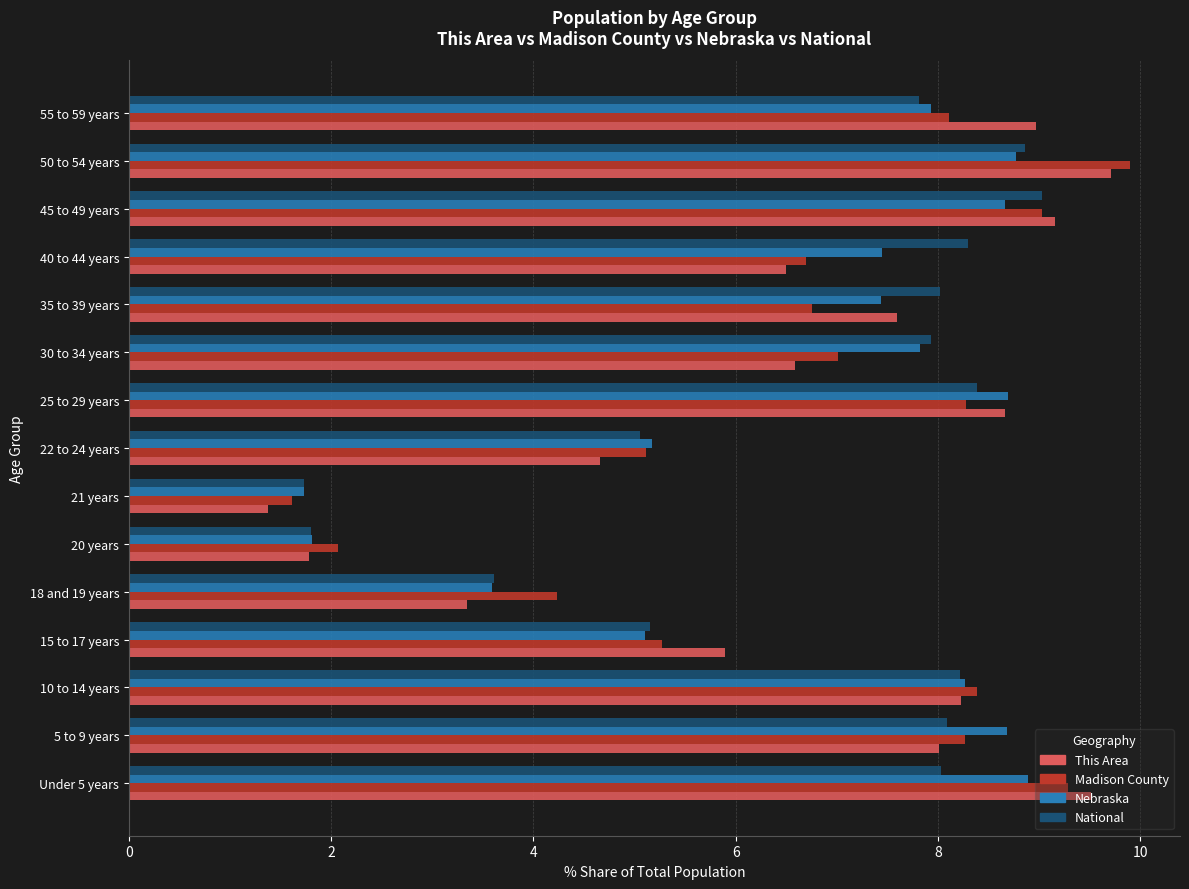

At which category does the chart reach its minimum across all series?

21 years